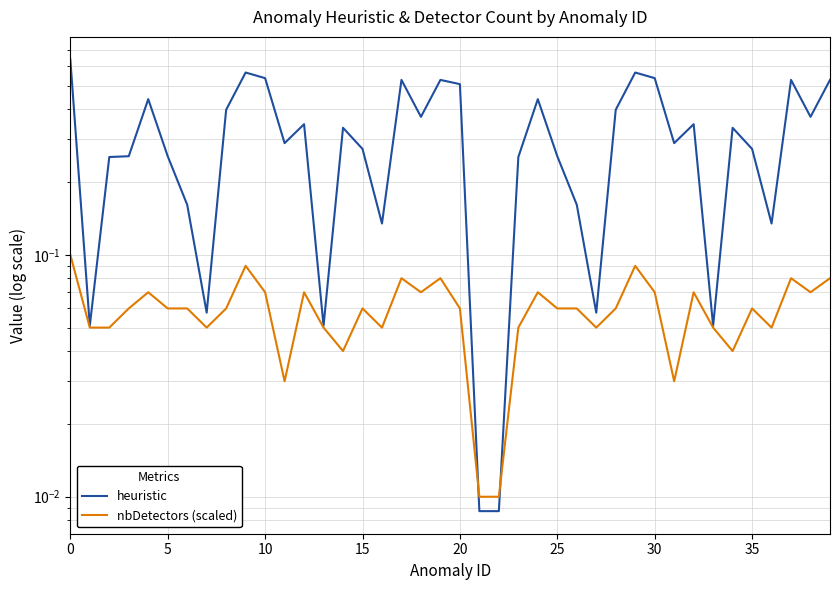

What is the difference between the second highest and second lowest values in the nbDetectors (scaled) series?

0.1